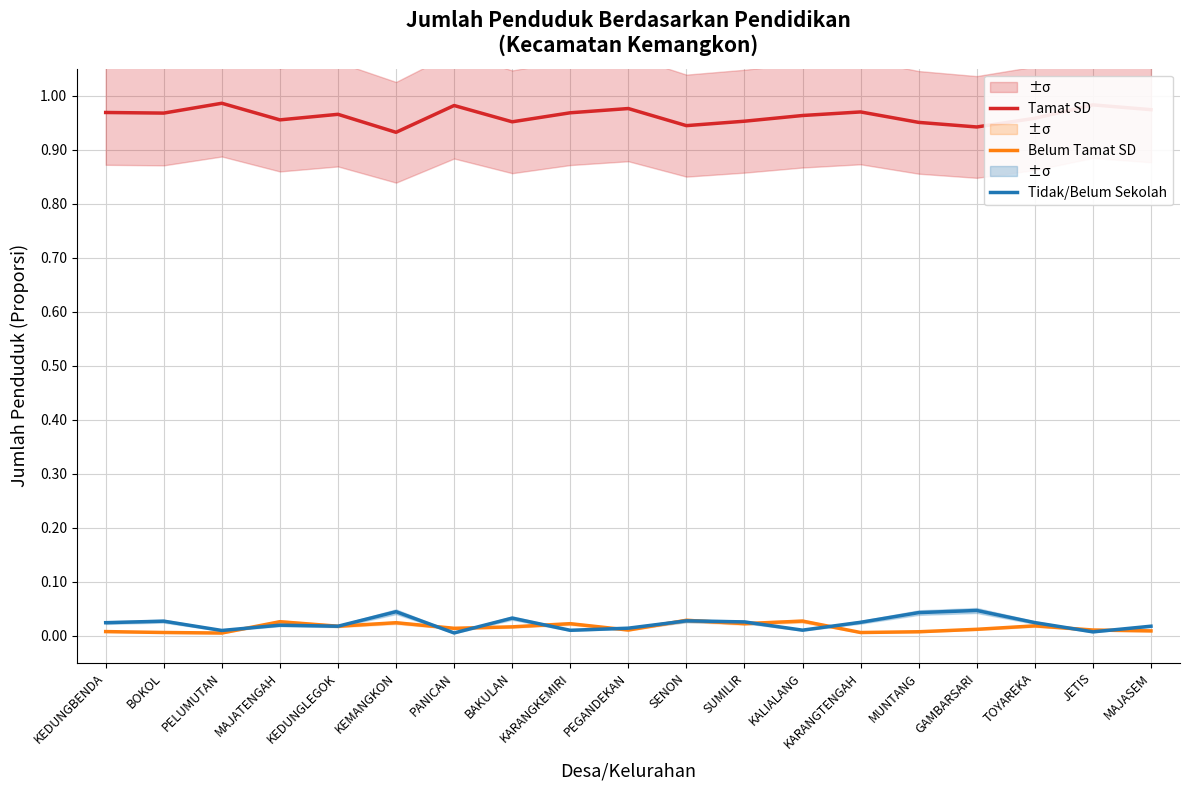

Which has a higher value, BAKULAN or KEDUNGLEGOK?

KEDUNGLEGOK